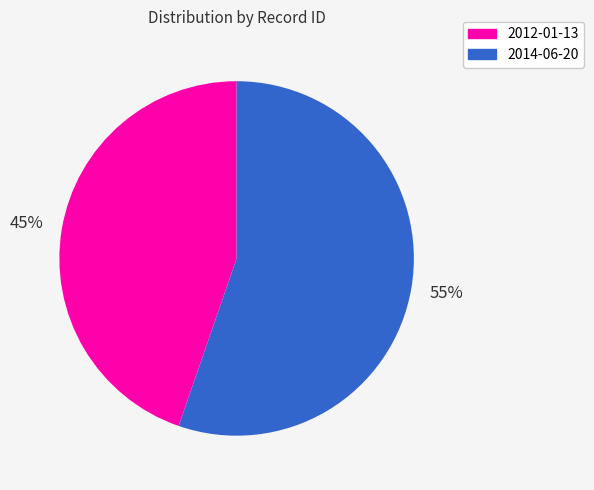

To the nearest percent, what is the average slice percentage?

50%